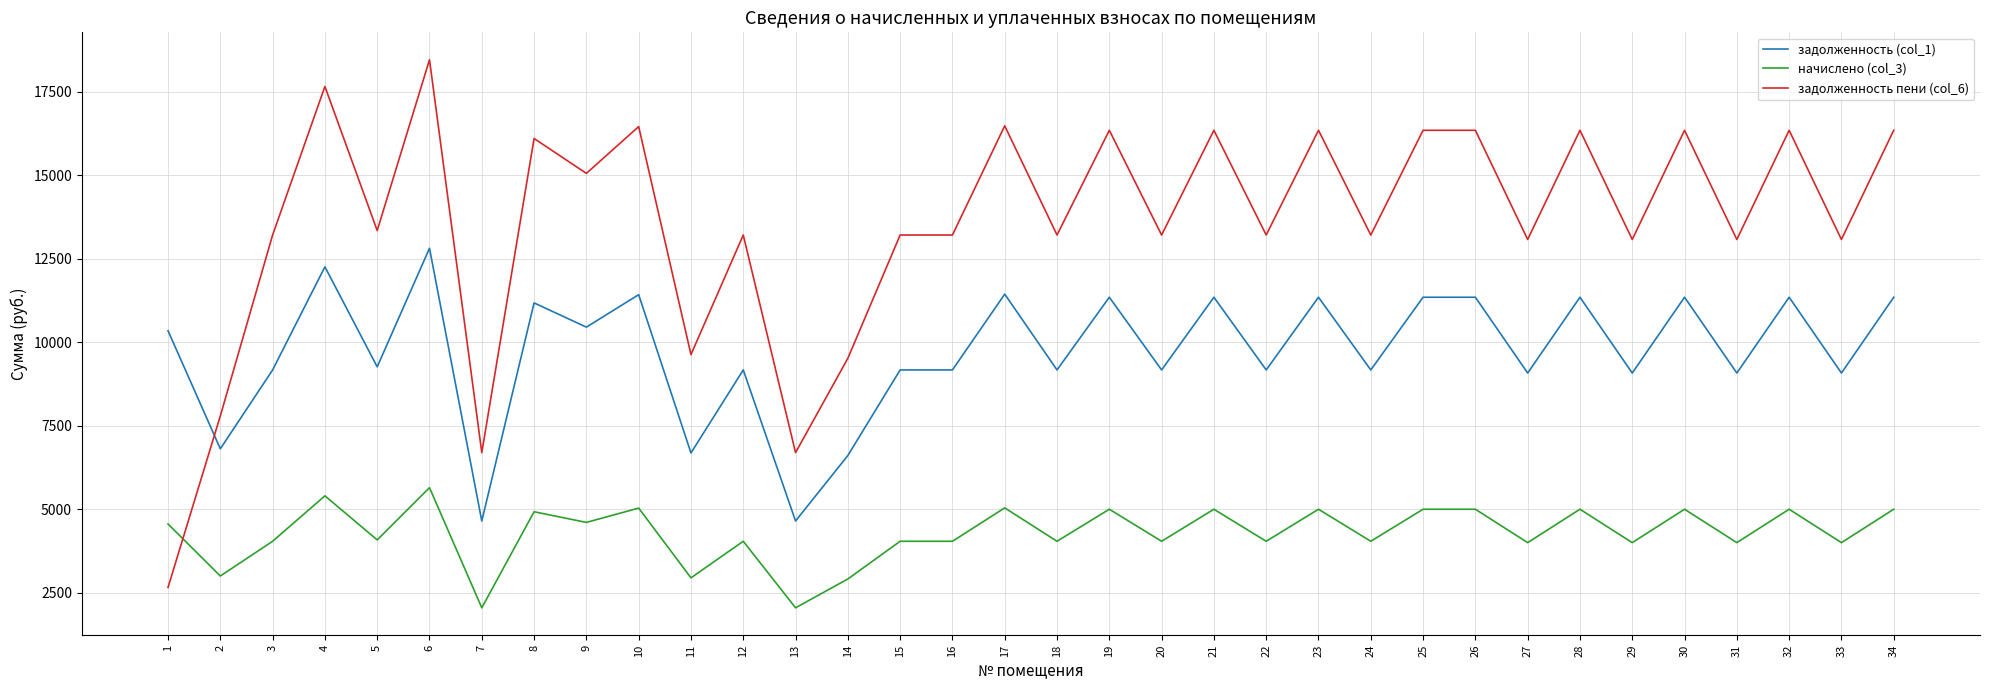

What is the difference between the maximum and minimum values in the начислено (col_3) series?

3599.3